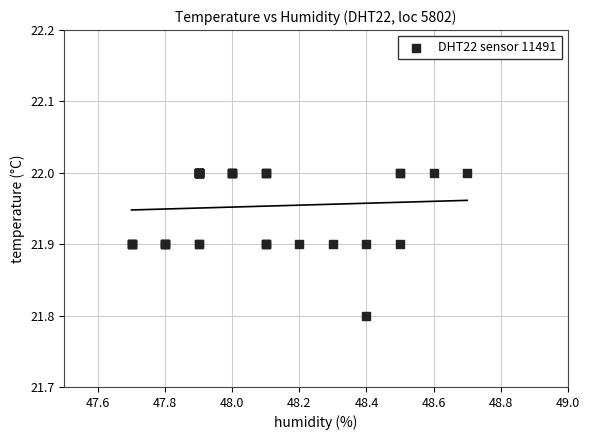

What Y value in the scatter plot is closest to 21?

21.8